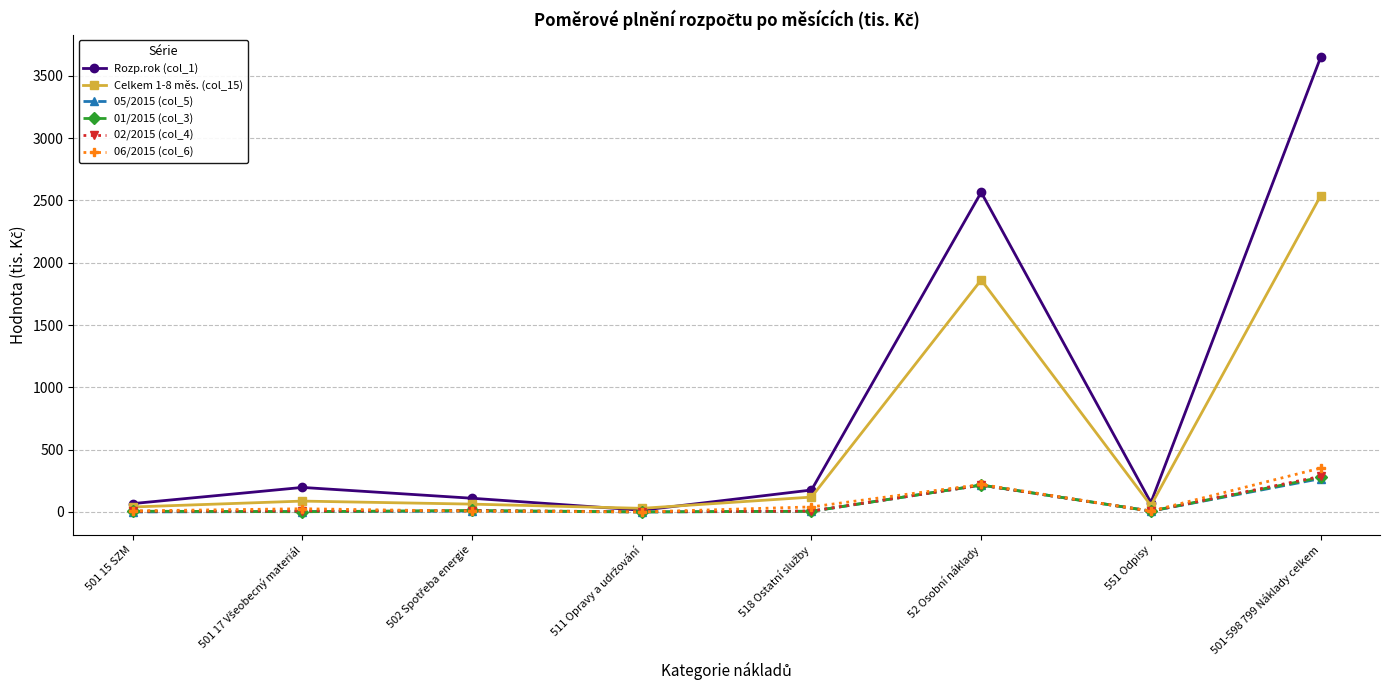

At which category is the sum across all series the highest?

501-598 799 Náklady celkem